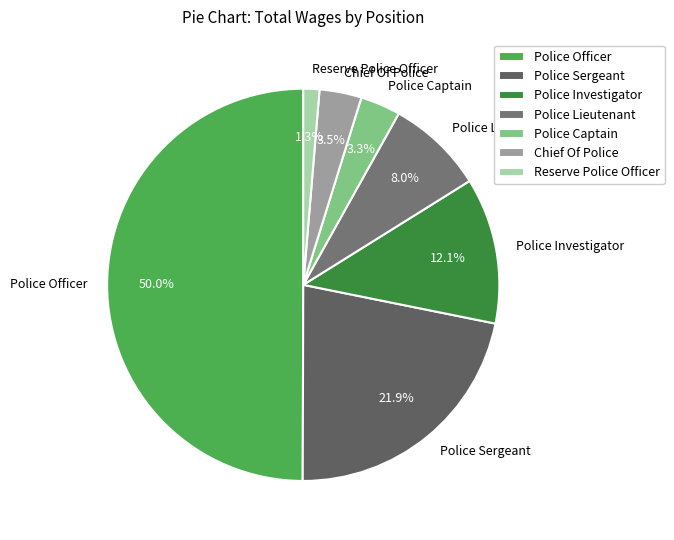

How many segments does this pie chart have?

7